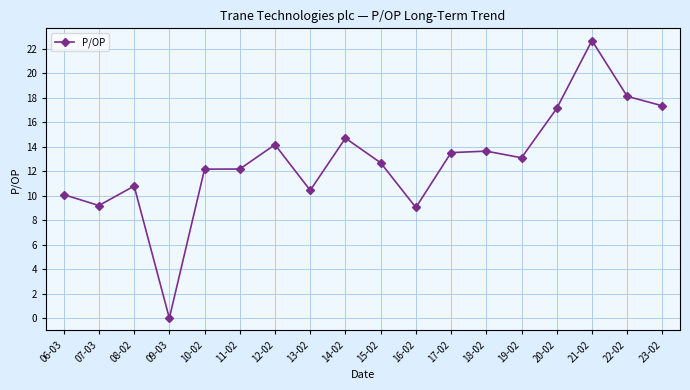

What is the label of the 5th point from the right?

19-02